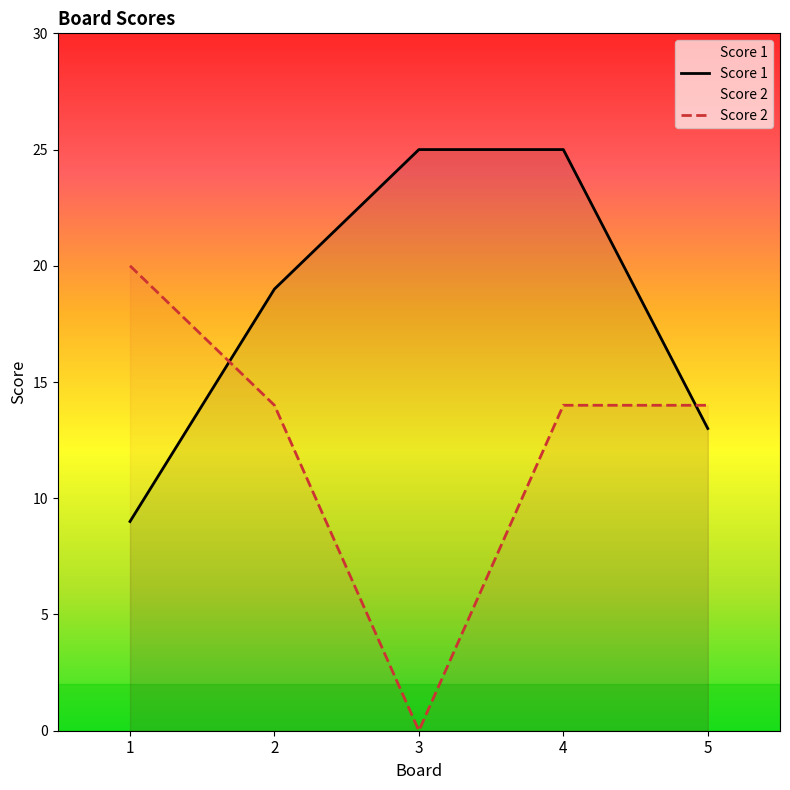

Where does the Score 2 series first go above 14?

1